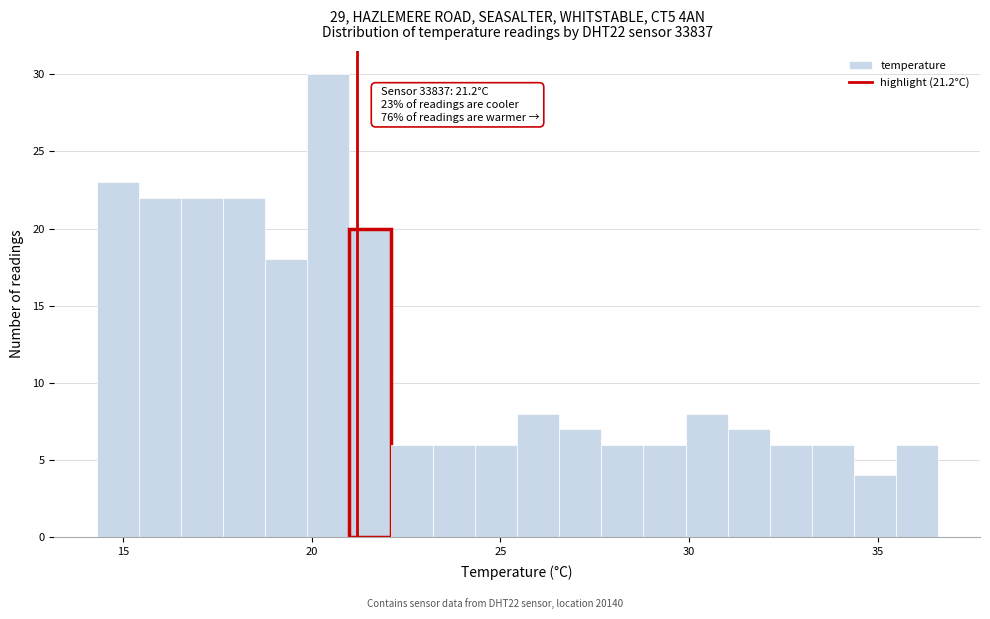

Around what value on the x-axis is the tallest bar? Give the approximate position of its centre, as read against the axis.

20.5